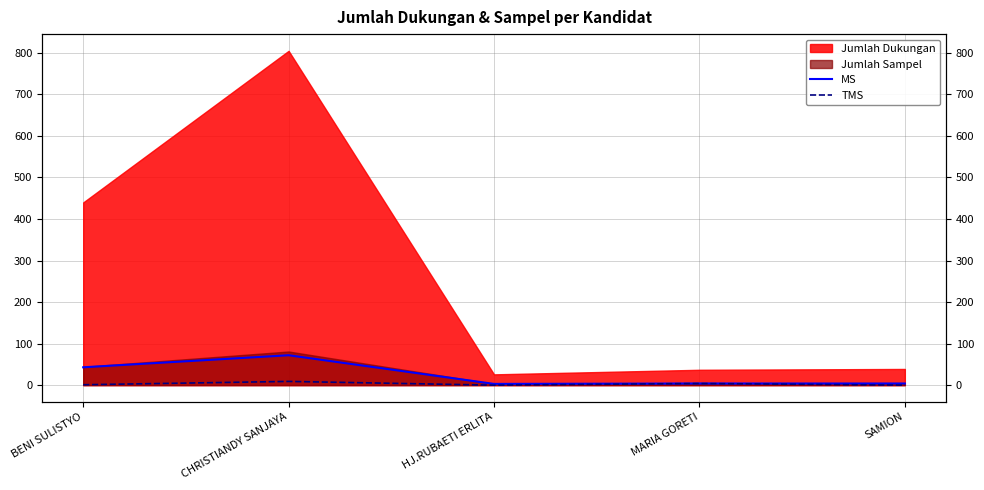

The value of TMS at CHRISTIANDY SANJAYA is 5. True or false?

False